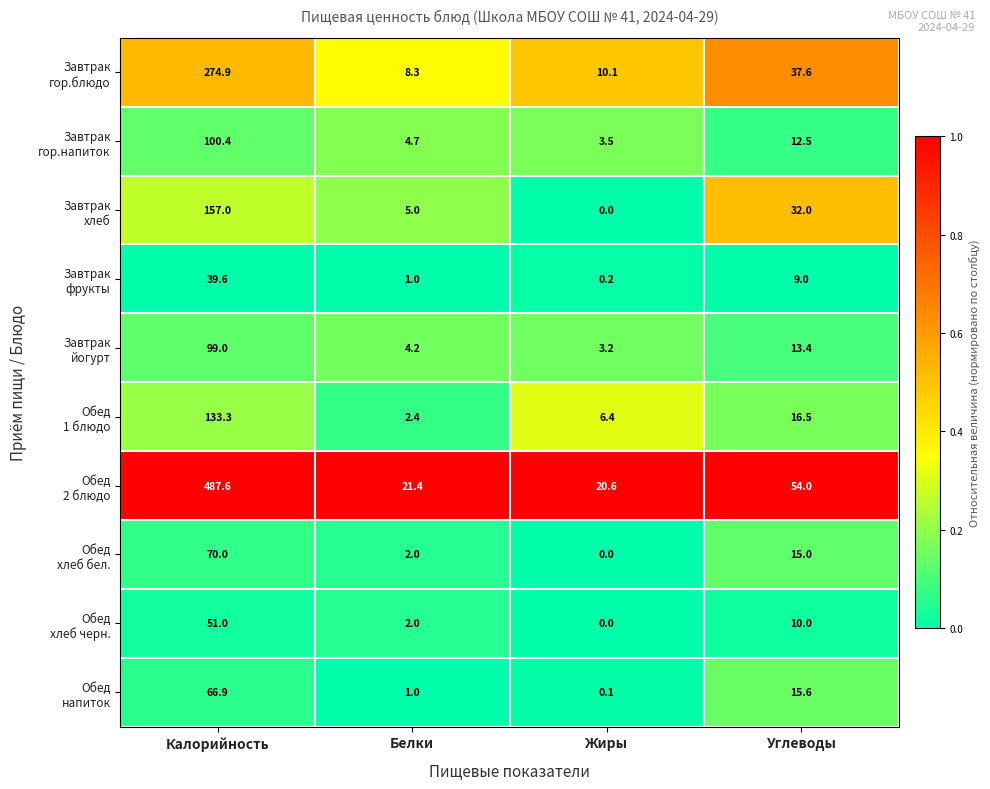

What is the difference between the highest and lowest values at Белки?

20.4